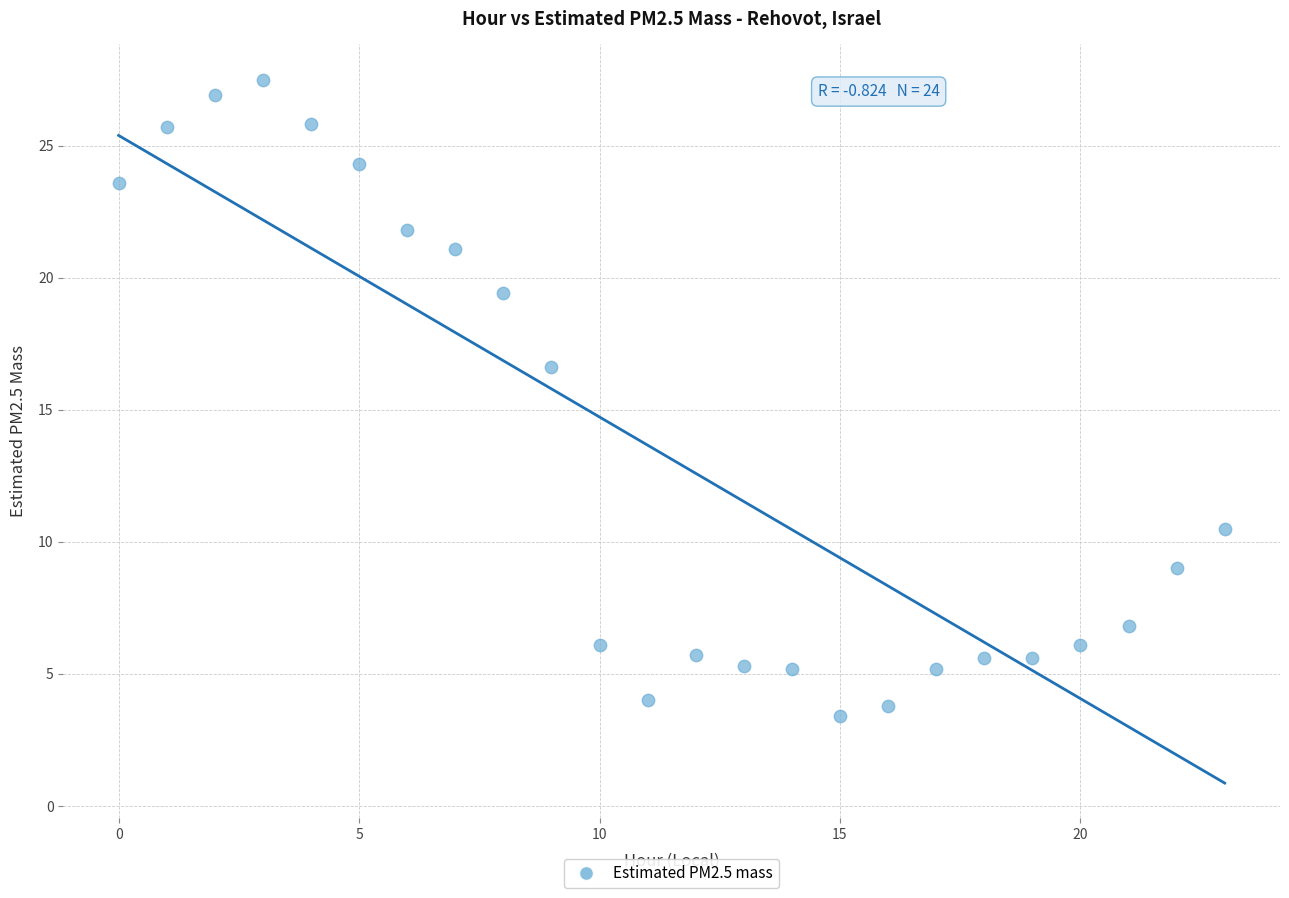

What Y value in the scatter plot is closest to 15?

16.6